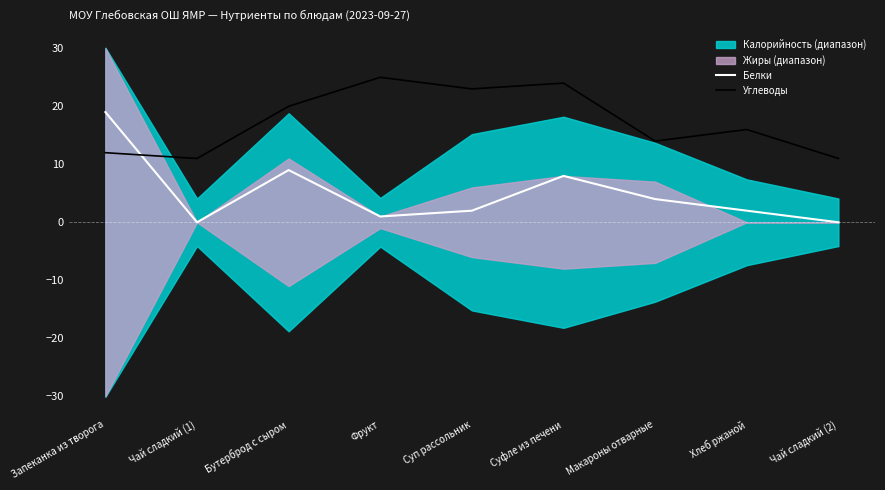

Is it true that Белки equals 13 at Суфле из печени?

False